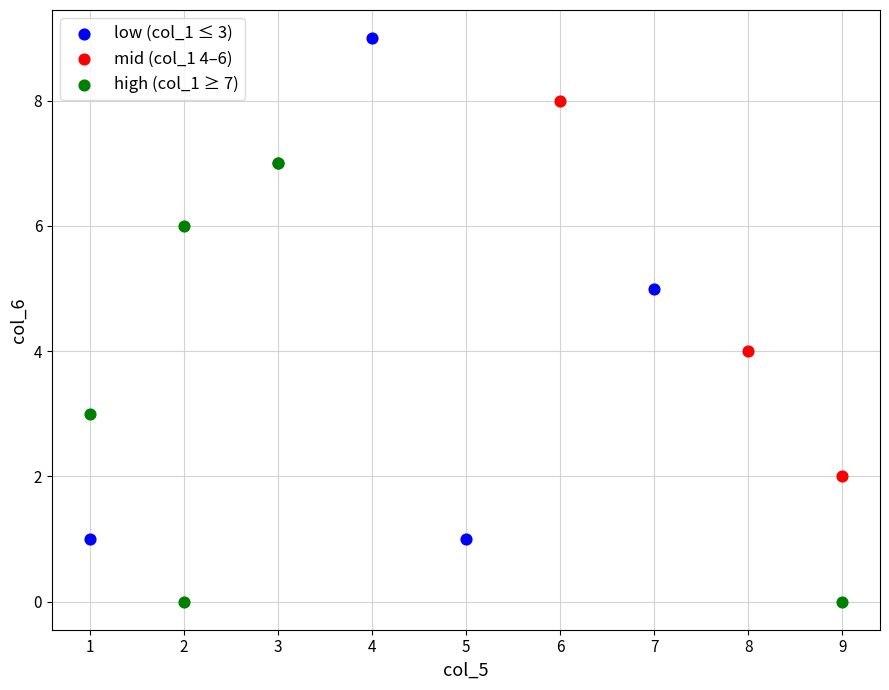

Which series reaches the maximum Y coordinate?

low (col_1 ≤ 3)